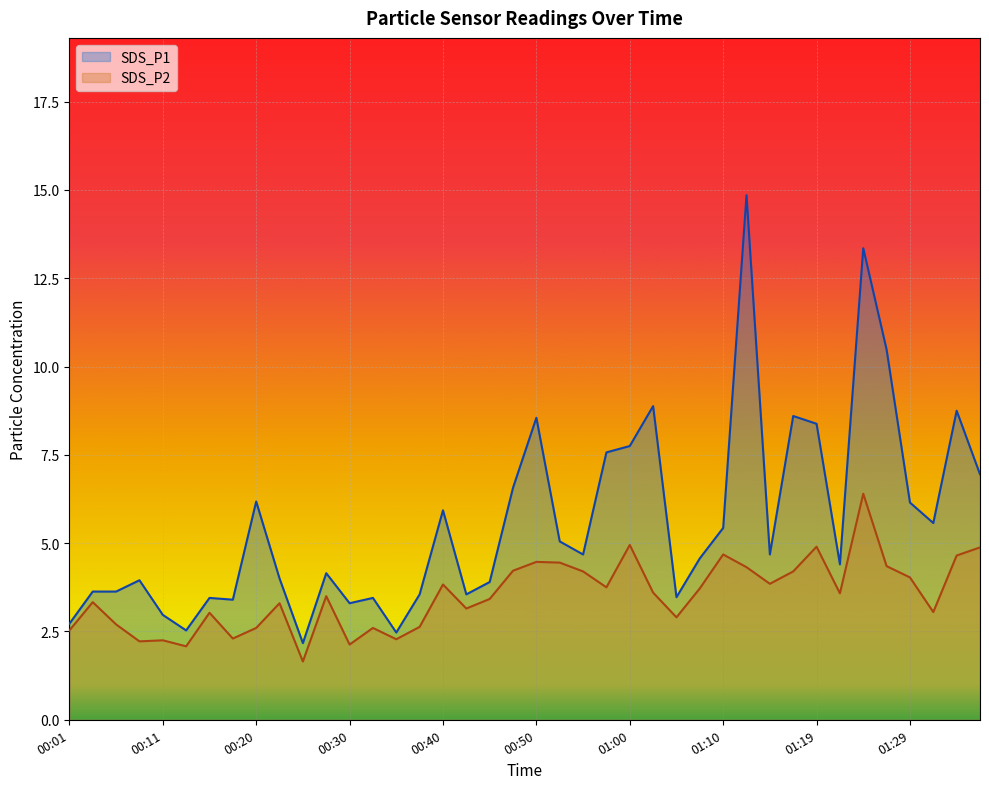

At which category does the chart reach its minimum across all series?

00:25